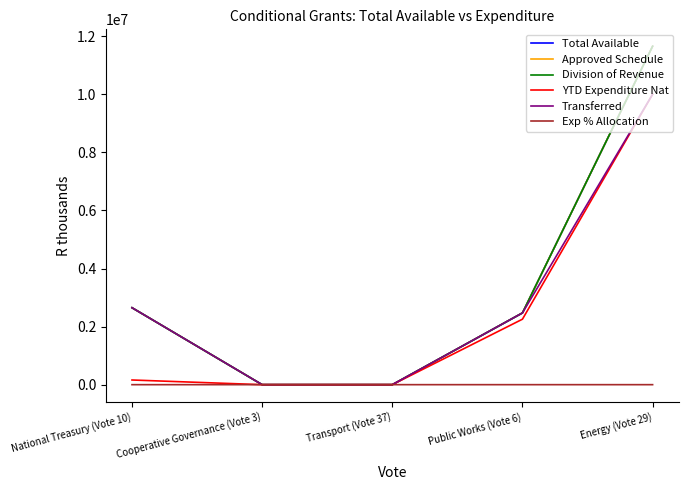

Does the chart display data point markers on the line(s)?

No